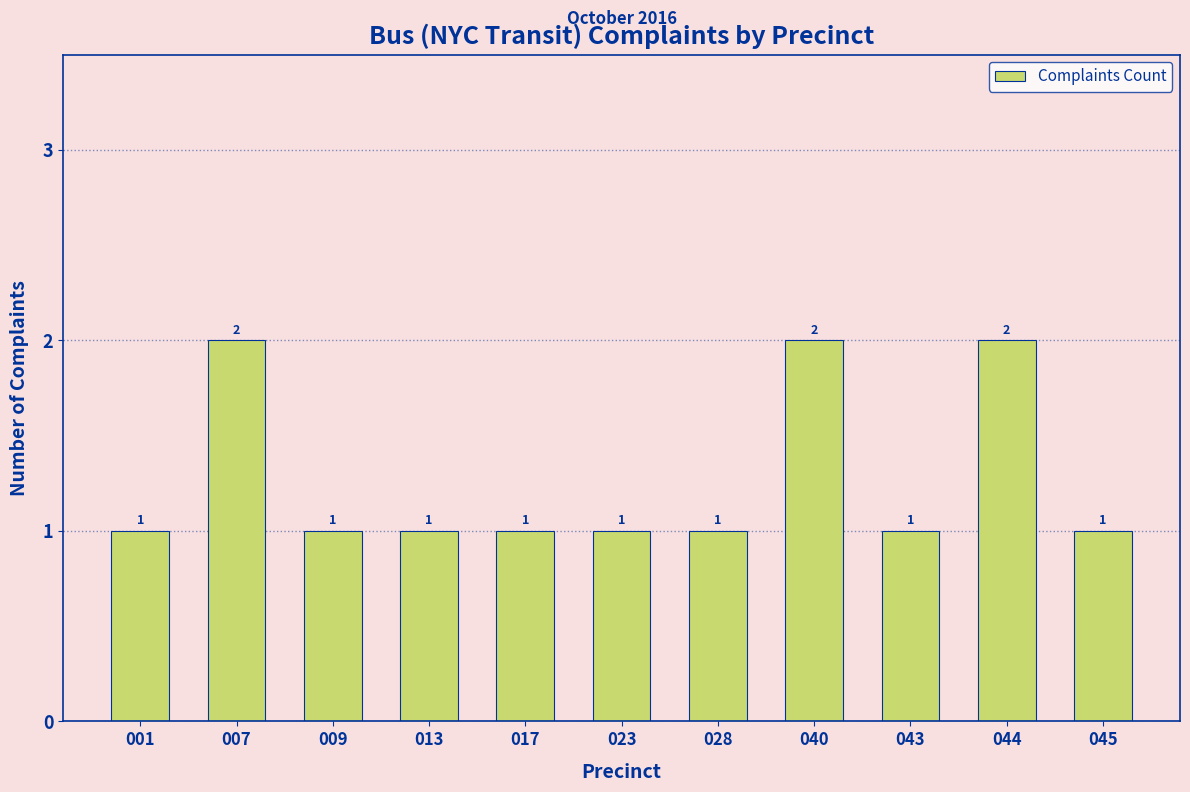

Reading left to right, extract all data points from this chart.

1	2	1	1	1	1	1	2	1	2	1